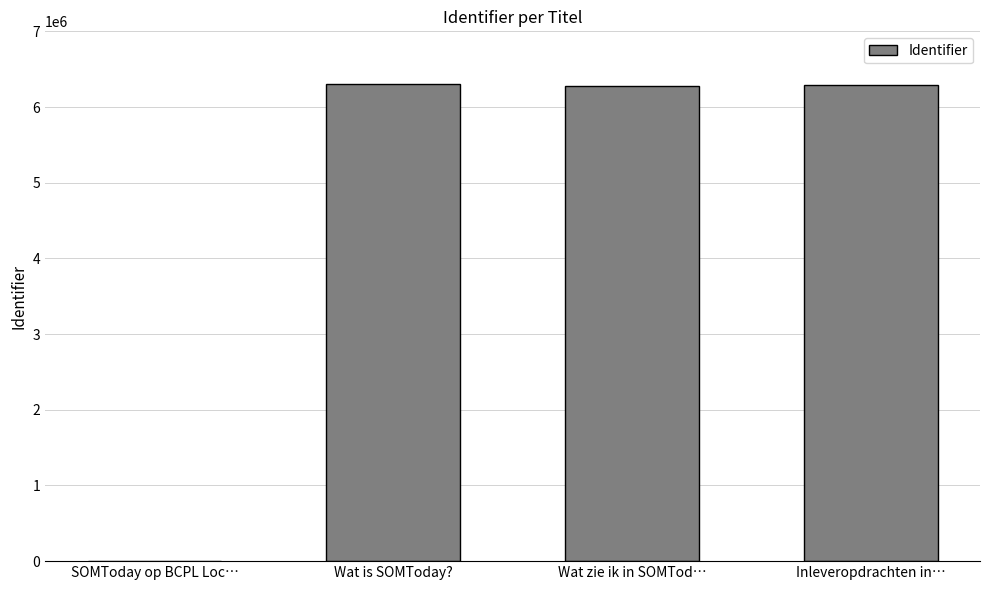

What is the greatest value displayed?

6301295